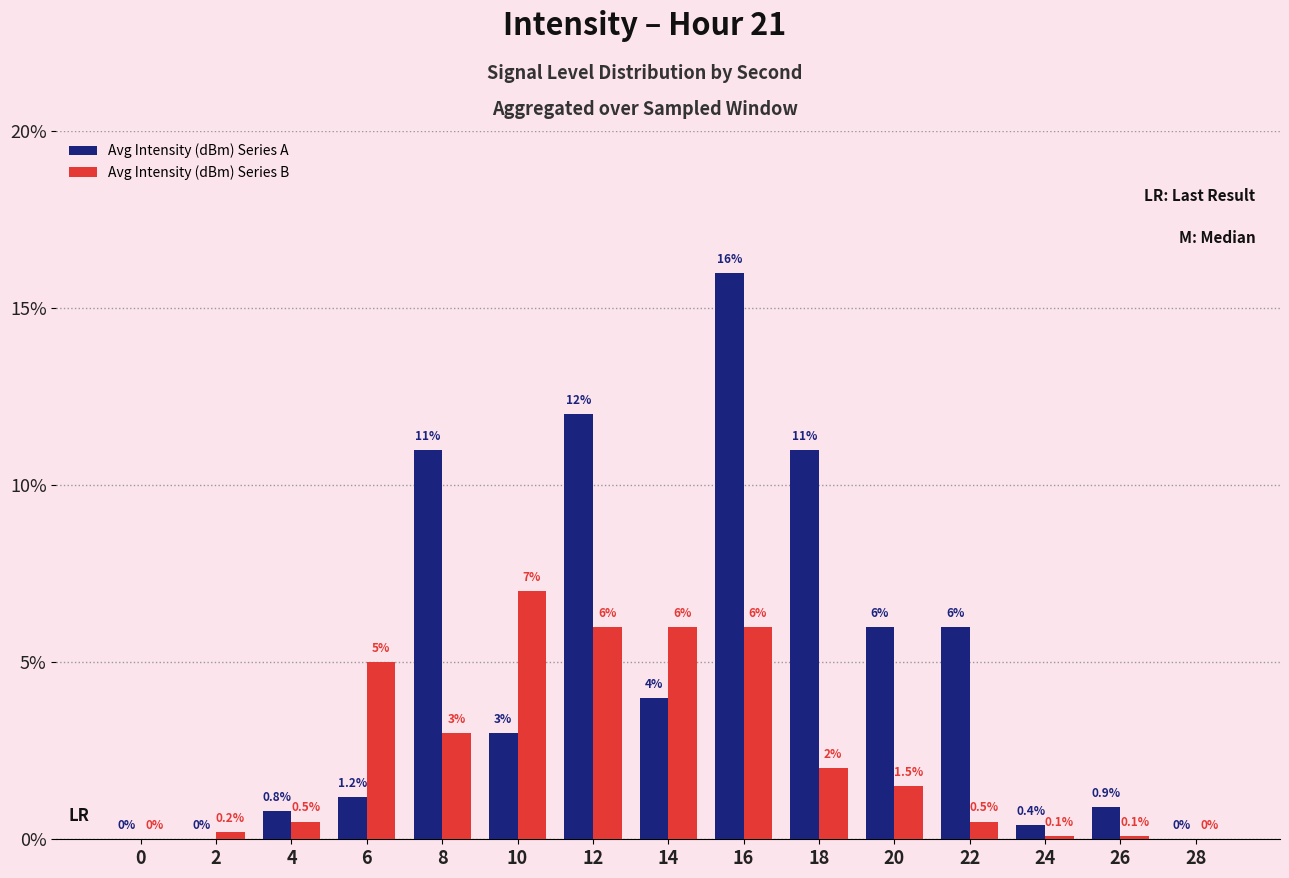

What is the maximum value shown in the chart?

16.0